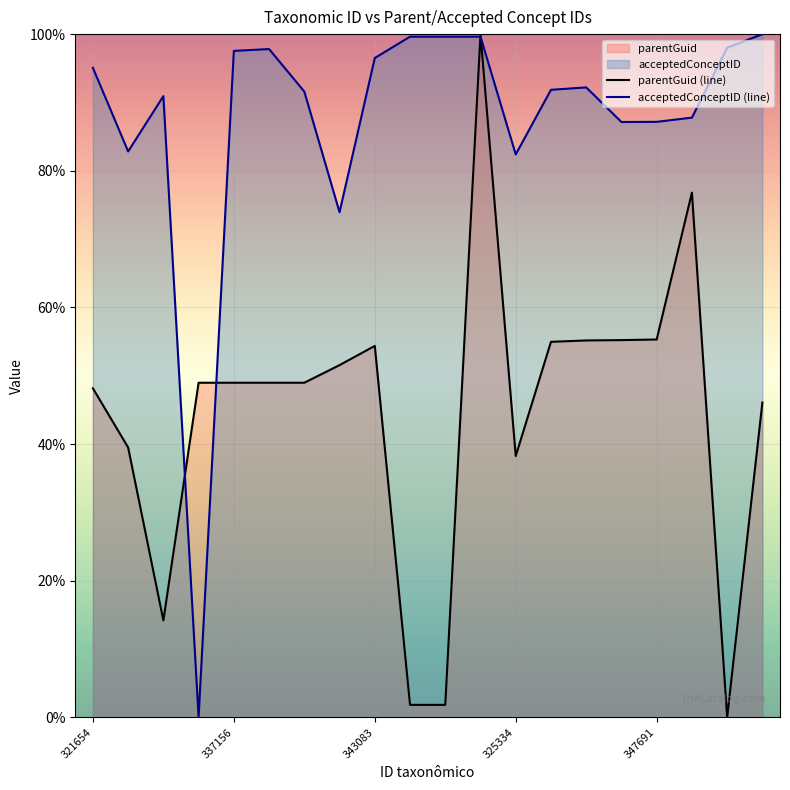

What is the value of the parentGuid (line) point at the 5th from the left?

0.5